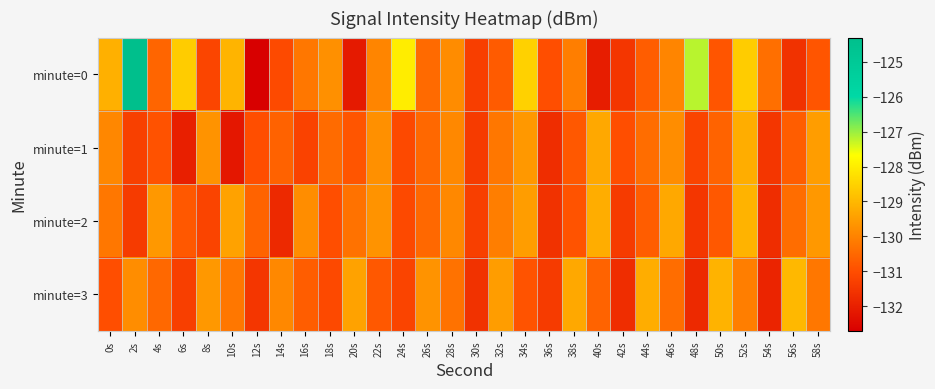

Count the number of categories in the chart.

30